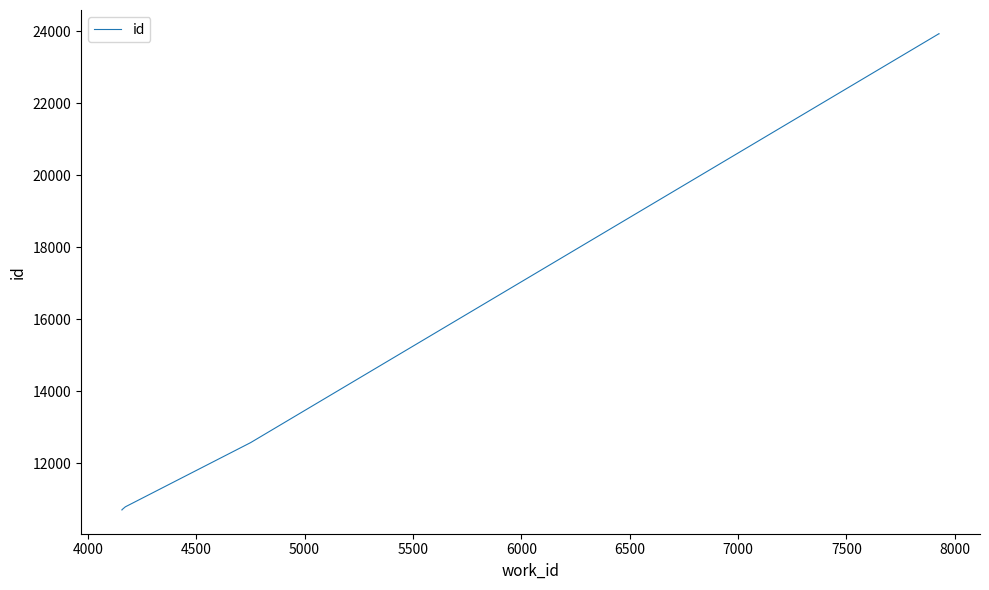

What is the value of the 8th point from the left?

23933